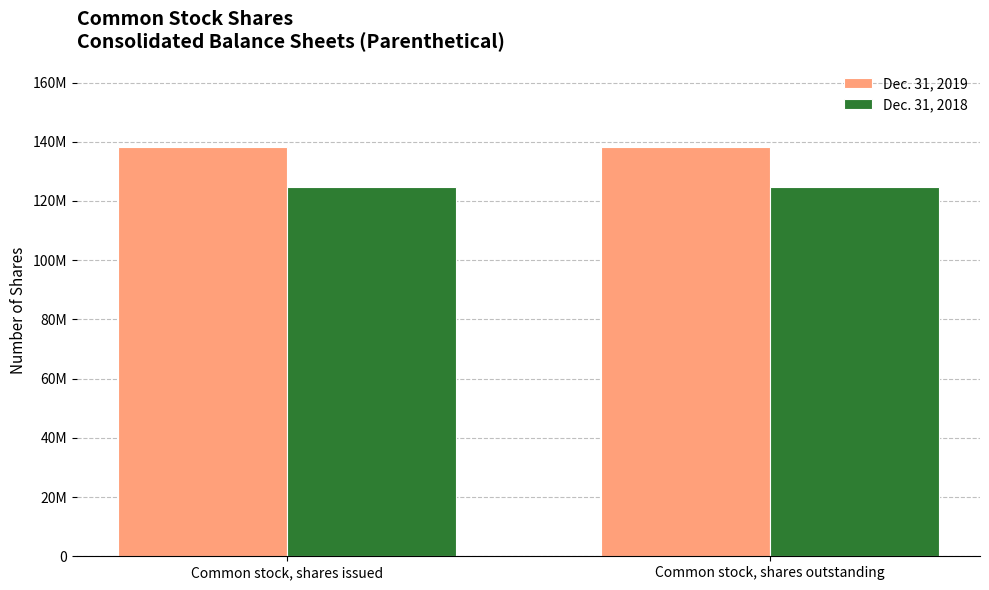

What is the average value of the Dec. 31, 2018 series?

124642593